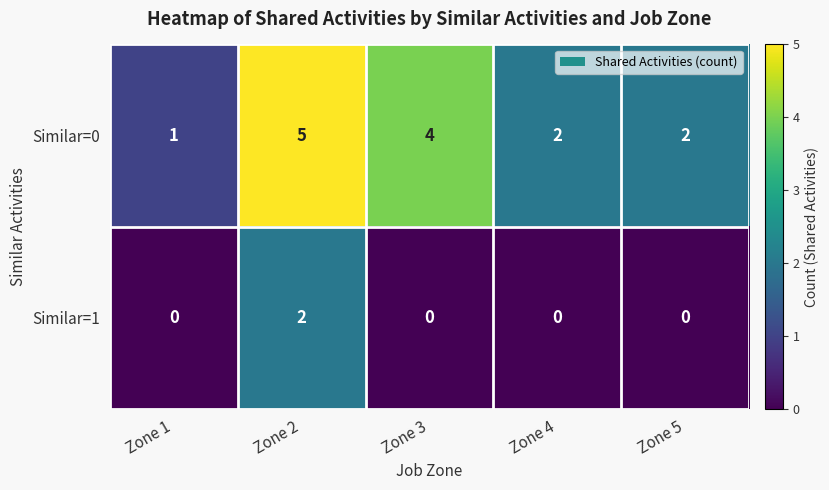

Reading right to left, extract all data points from this chart.

Similar=0: 2	2	4	5	1
Similar=1: 0	0	0	2	0